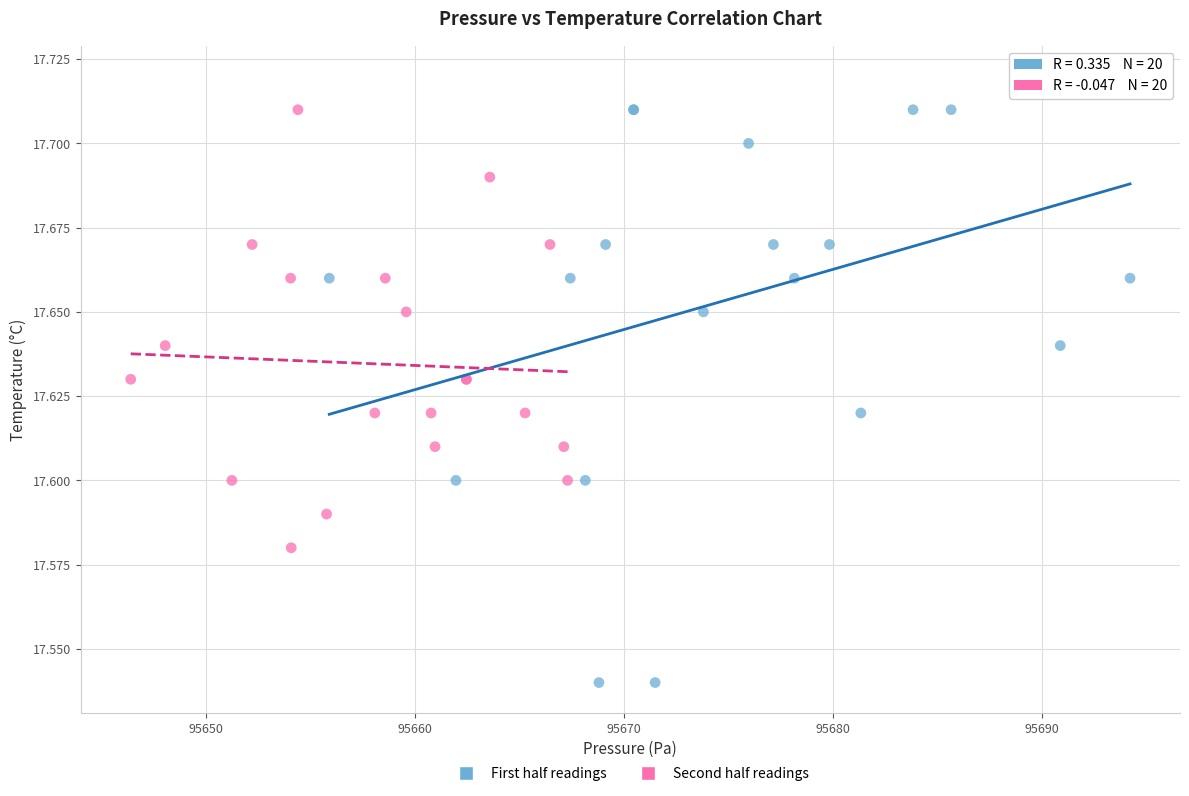

Which series has the largest Y range (max minus min)?

First half readings